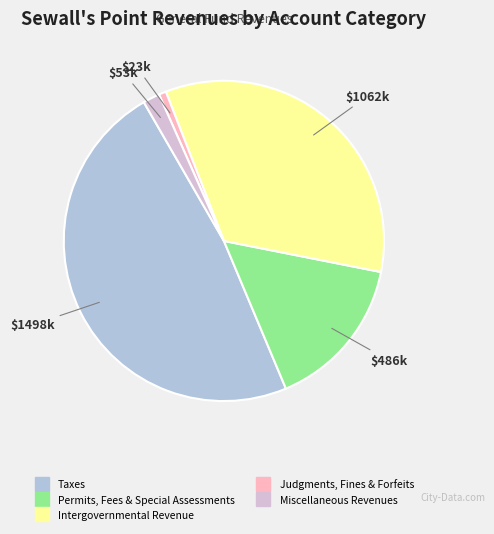

Between Taxes and Miscellaneous Revenues, which is larger?

Taxes